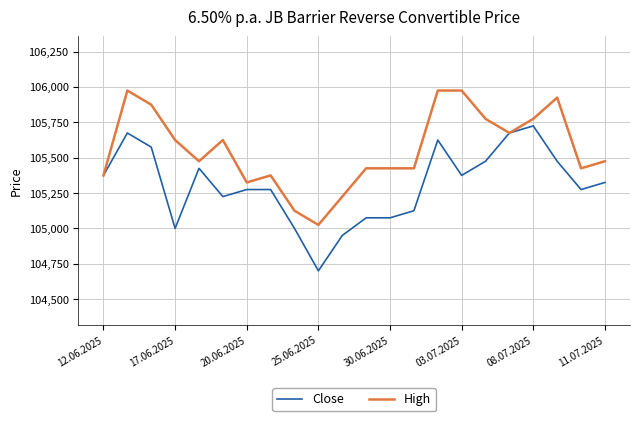

List the series in order of their overall mean, highest first.

High, Close